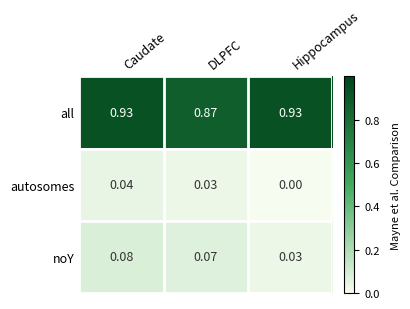

Rank the series at Hippocampus from highest to lowest value.

all, noY, autosomes